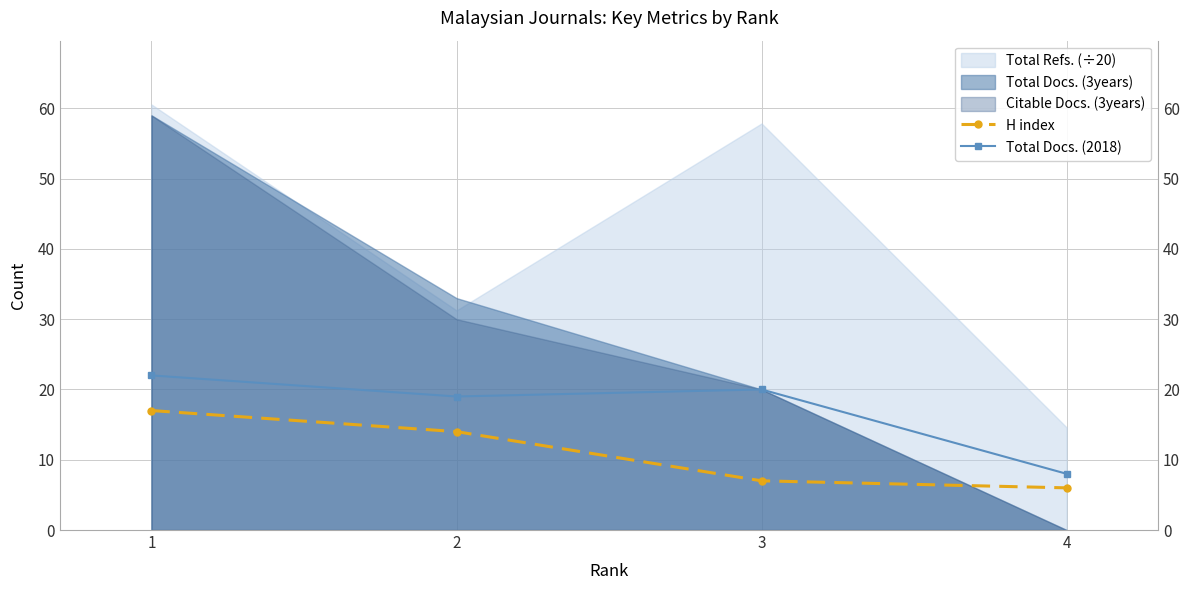

Does the chart display data point markers on the line(s)?

Yes